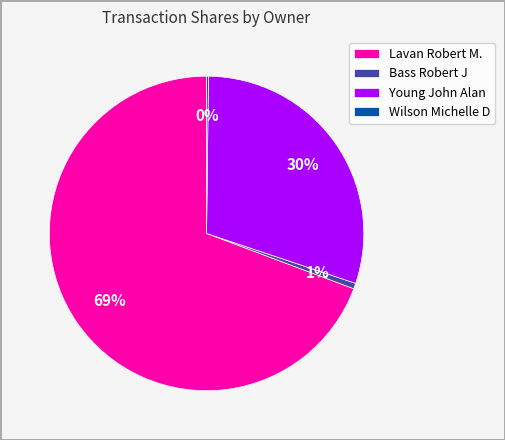

To the nearest percent, what is the difference between the Bass Robert J and Young John Alan slice percentages?

29%